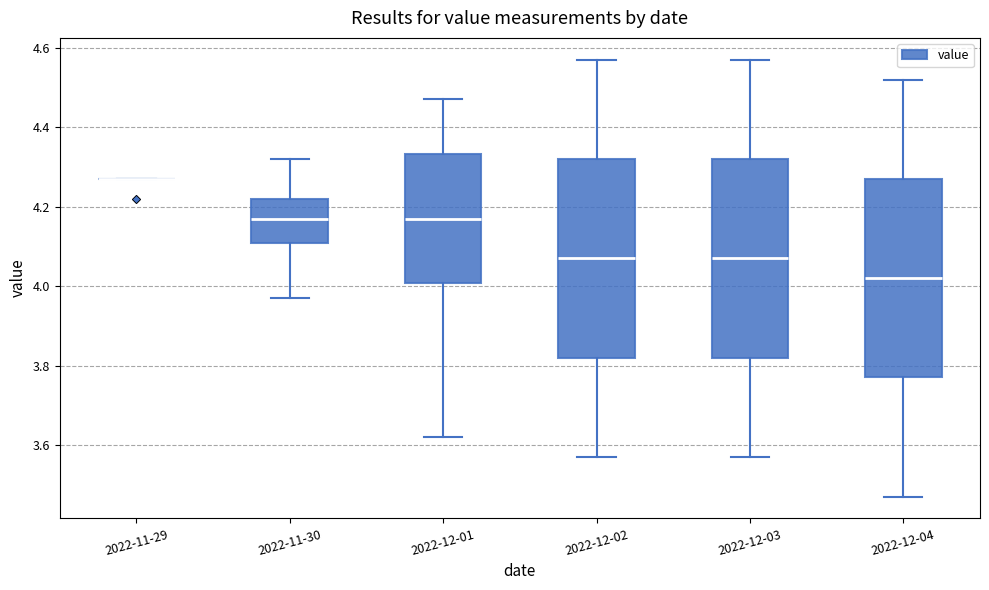

Reading left to right, read every box against the y-axis: the position of its median line, the range the box covers, and the ends of its whiskers. The values are not printed on the chart, so give them approximately, as read against the axis.

2022-11-29: box collapsed to a line at 4.28, whiskers 4.28 to 4.28
2022-11-30: median 4.18, box 4.10 to 4.22, whiskers 3.98 to 4.32
2022-12-01: median 4.18, box 4.00 to 4.34, whiskers 3.62 to 4.48
2022-12-02: median 4.08, box 3.82 to 4.32, whiskers 3.58 to 4.58
2022-12-03: median 4.08, box 3.82 to 4.32, whiskers 3.58 to 4.58
2022-12-04: median 4.02, box 3.78 to 4.28, whiskers 3.48 to 4.52